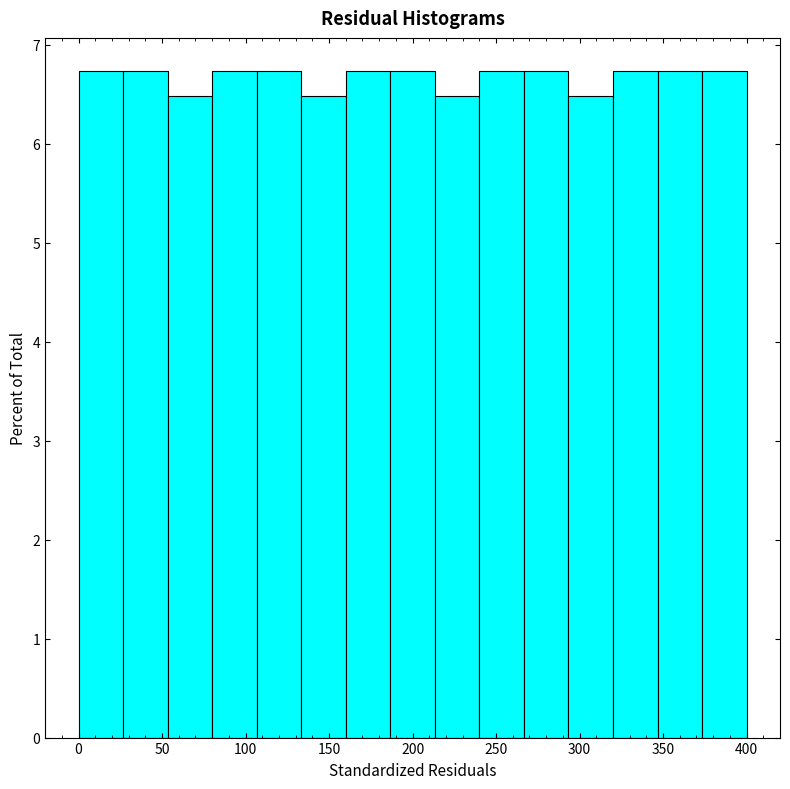

What is the height of the bar covering 320 to 345 on the x-axis? Neither the bar edges nor the heights are printed on the chart, so give them approximately, as read against the axes.

6.7